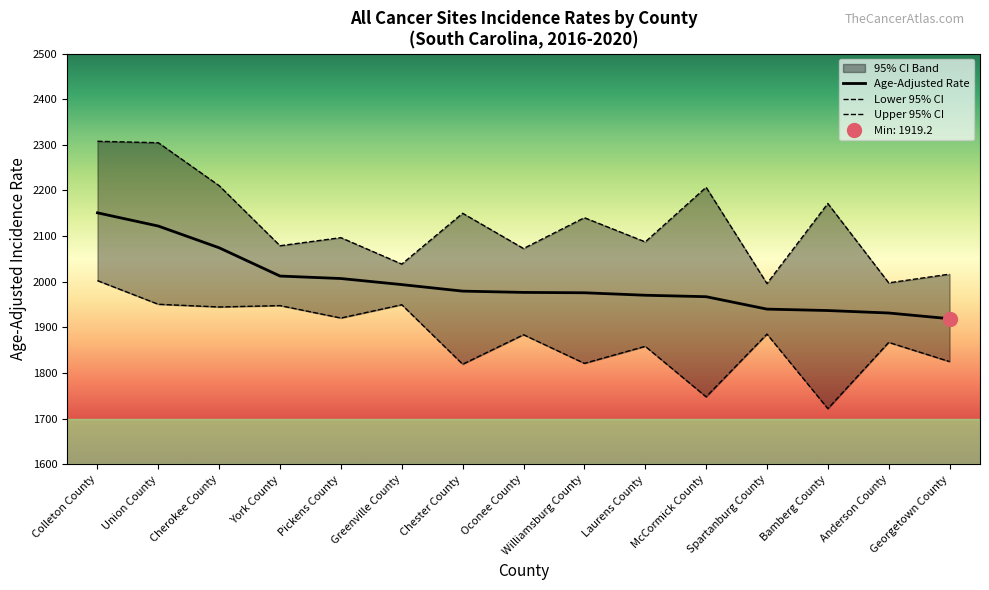

Between Union County and York County, which series saw the biggest shift?

Upper 95% CI